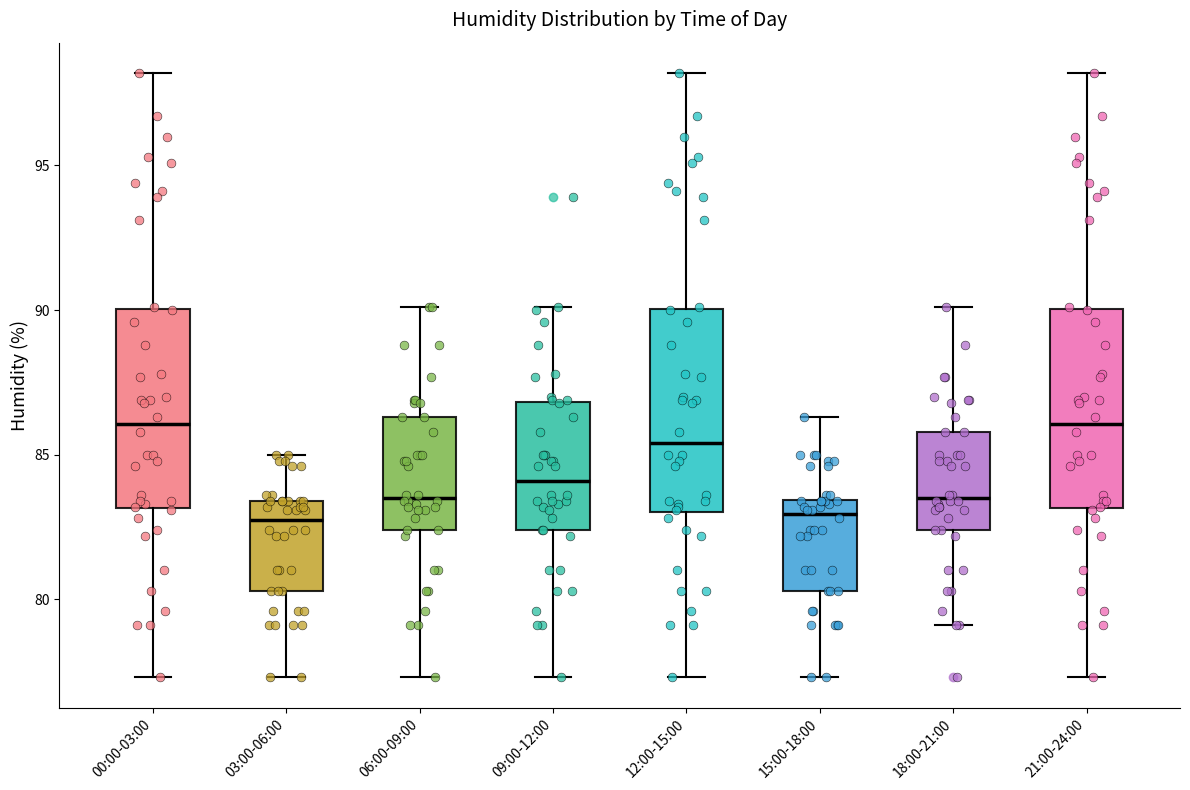

Where is the lower edge of the box for 15:00-18:00 on the y-axis? The values are not printed on the chart, so give them approximately, as read against the axis.

80.5